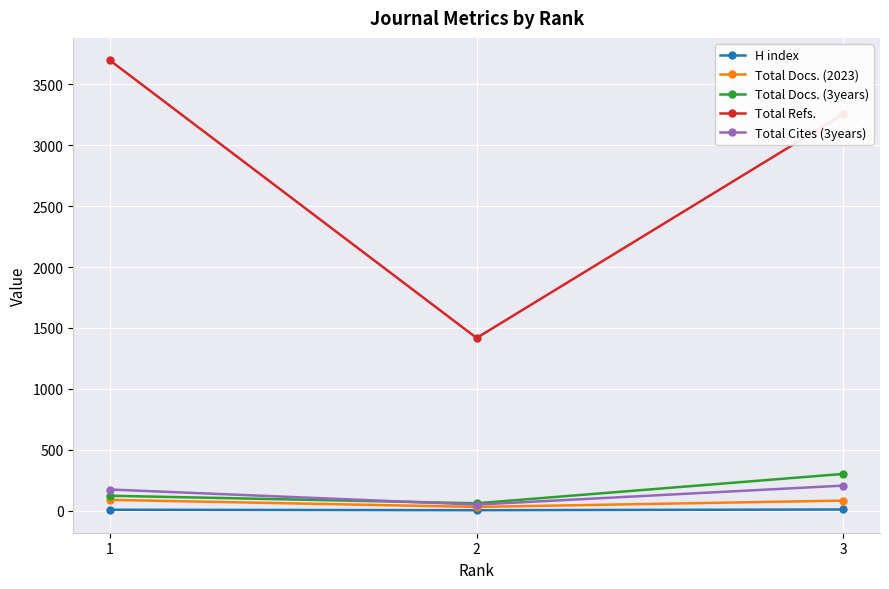

What value does the Total Cites (3years) series have at 1?

175